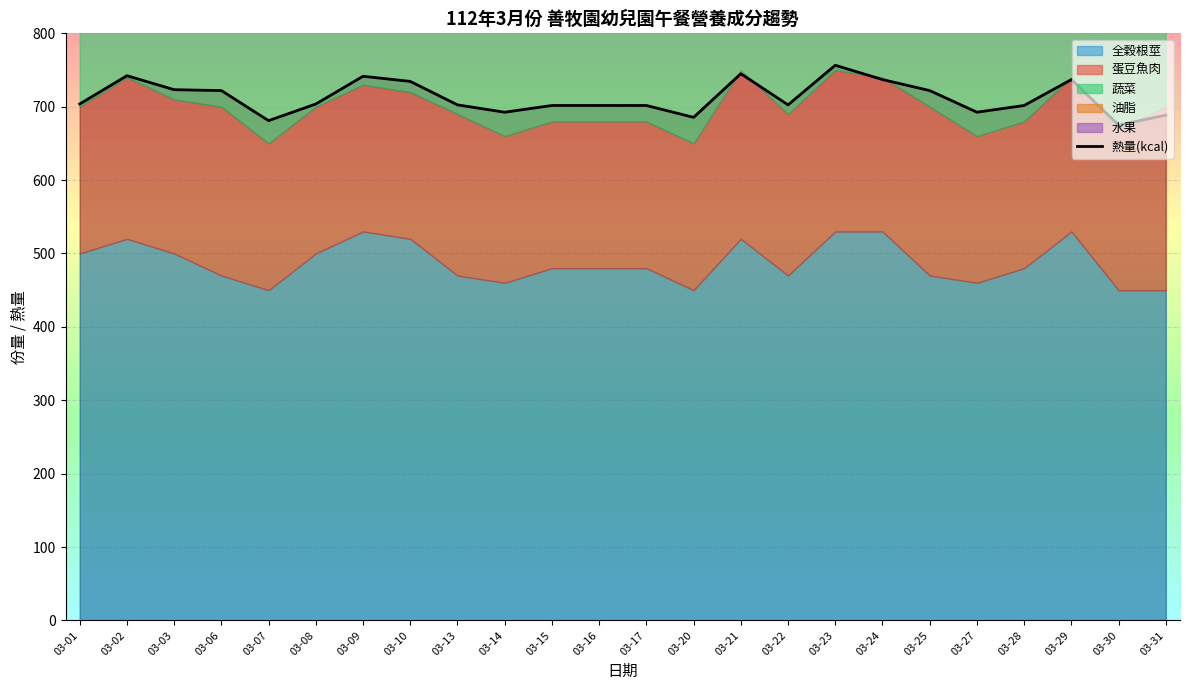

The value at 03-06 is 722.0. True or false?

True